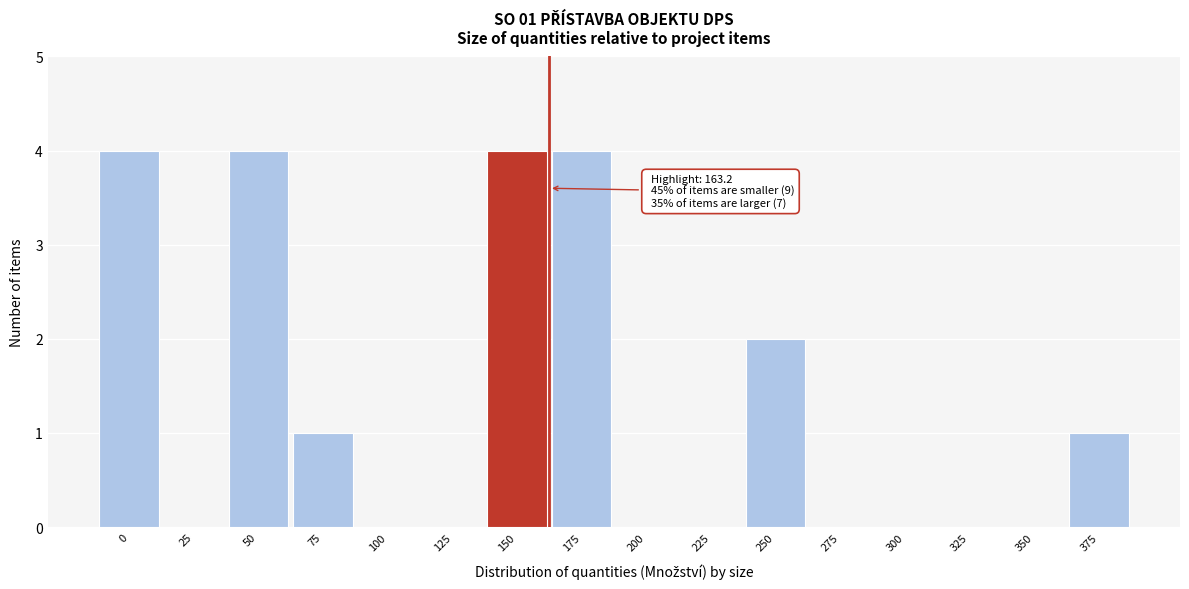

Reading left to right, what are all the values shown in this chart?

0=4	25=0	50=4	75=1	100=0	125=0	150=4	175=4	200=0	225=0	250=2	275=0	300=0	325=0	350=0	375=1